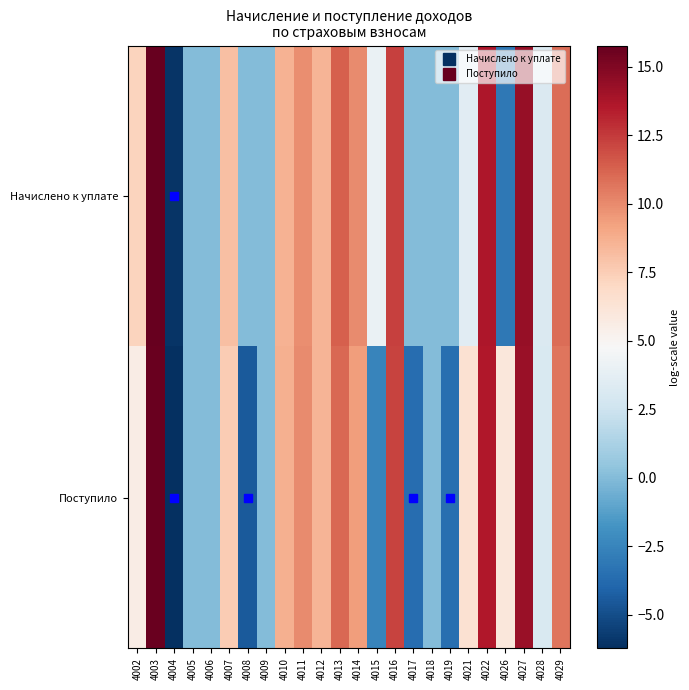

Reading right to left, transcribe all the data shown in this chart.

Начислено к уплате: 4029=10.9	4028=3.2	4027=14.4	4026=-3.1	4022=13.7	4021=3.6	4019=0.0	4018=0.0	4017=0.0	4016=12.3	4015=4.0	4014=10.0	4013=11.4	4012=8.5	4011=9.9	4010=8.6	4009=0.0	4008=0.0	4007=8.1	4006=0.0	4005=0.0	4004=-6.0	4003=15.8	4002=7.2
Поступило: 4029=10.6	4028=3.1	4027=14.3	4026=6.0	4022=13.6	4021=6.5	4019=-3.5	4018=0.0	4017=-3.6	4016=12.2	4015=-2.5	4014=9.4	4013=11.1	4012=8.5	4011=10.0	4010=8.7	4009=0.0	4008=-4.5	4007=7.6	4006=0.0	4005=0.0	4004=-6.2	4003=15.7	4002=5.6